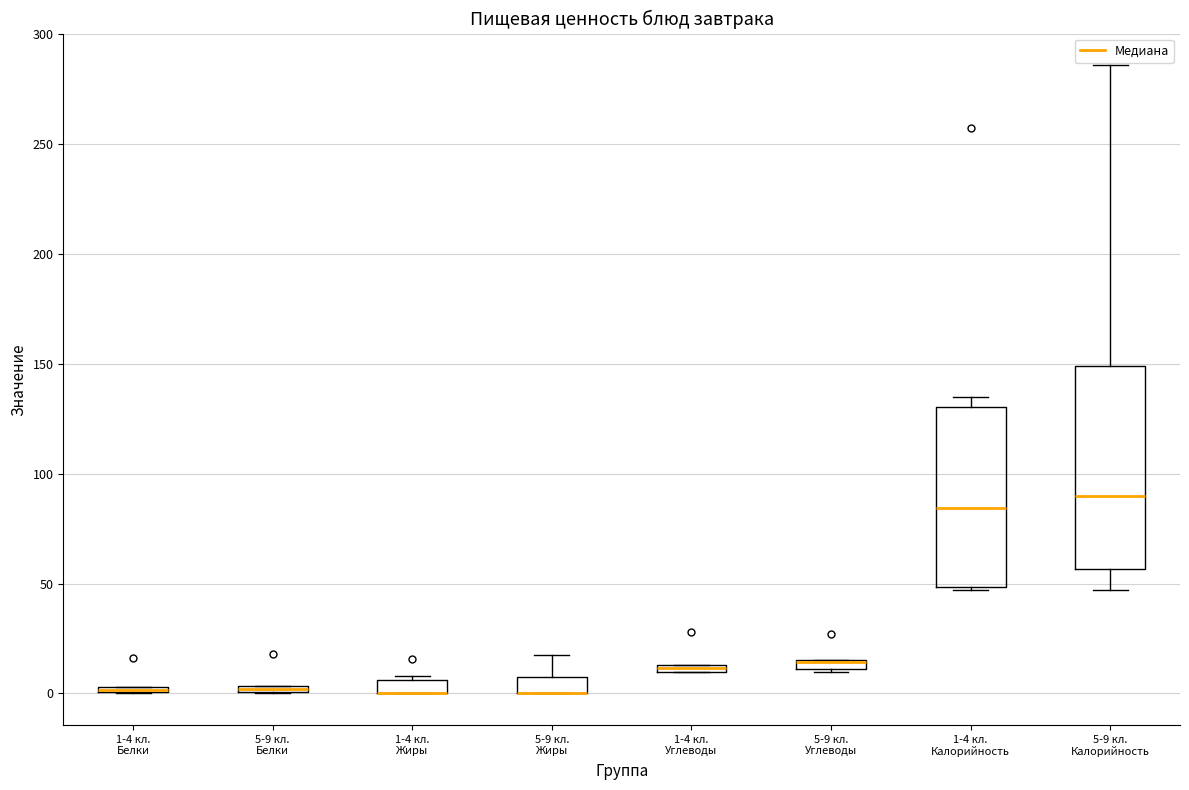

Where is the lower edge of the box for 5-9 кл. Белки on the y-axis? The values are not printed on the chart, so give them approximately, as read against the axis.

0